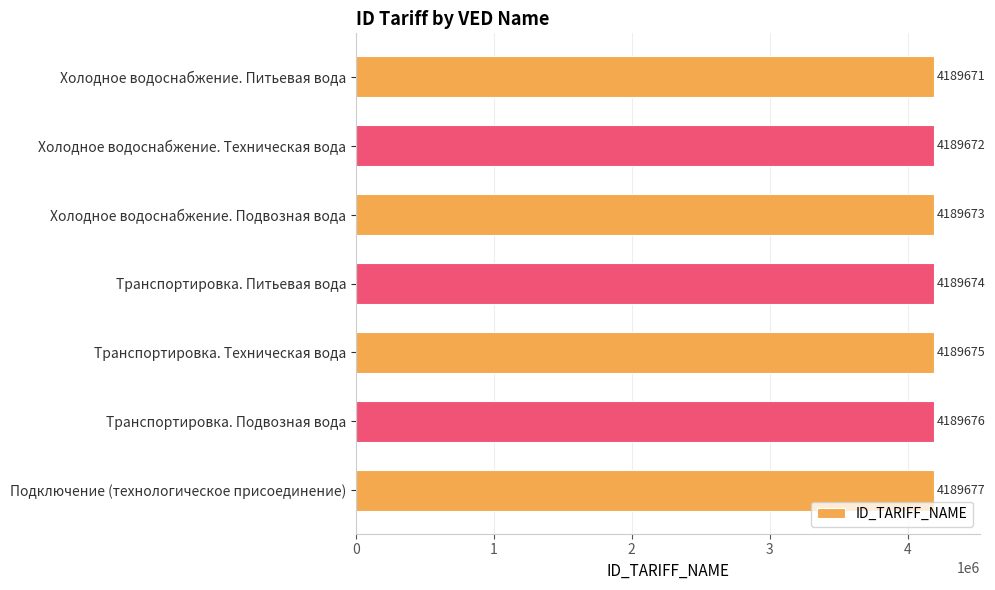

Are the bars grouped side by side (vs. stacked)?

No